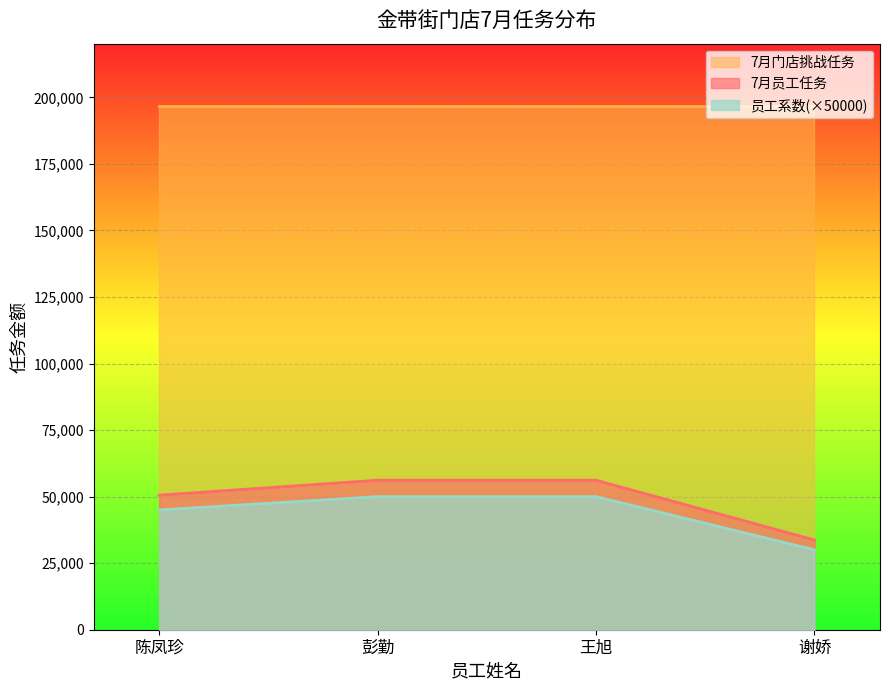

At which label is 员工系数 closest to 40000?

陈凤珍